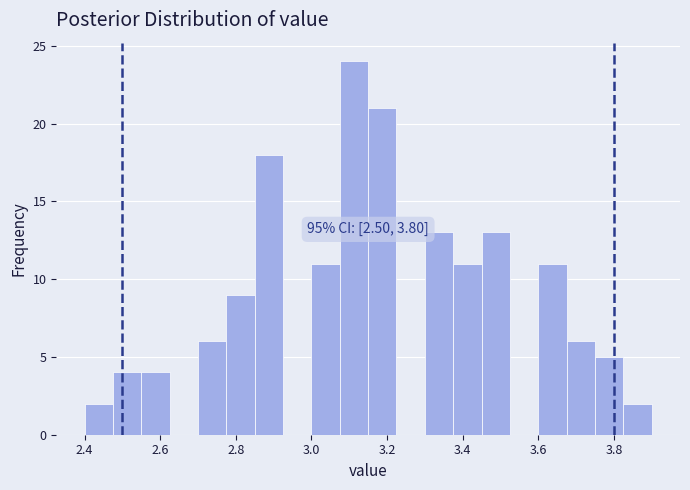

Read against the x-axis, roughly where is the centre of the tallest bar?

3.12